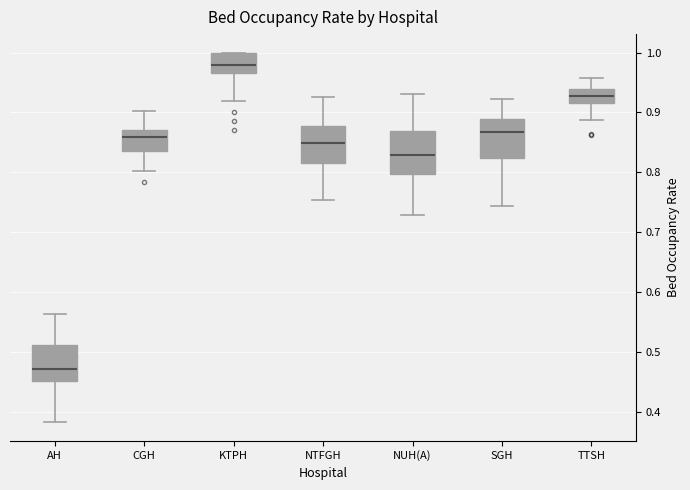

Where is the upper edge of the box for CGH on the y-axis? The values are not printed on the chart, so give them approximately, as read against the axis.

0.87